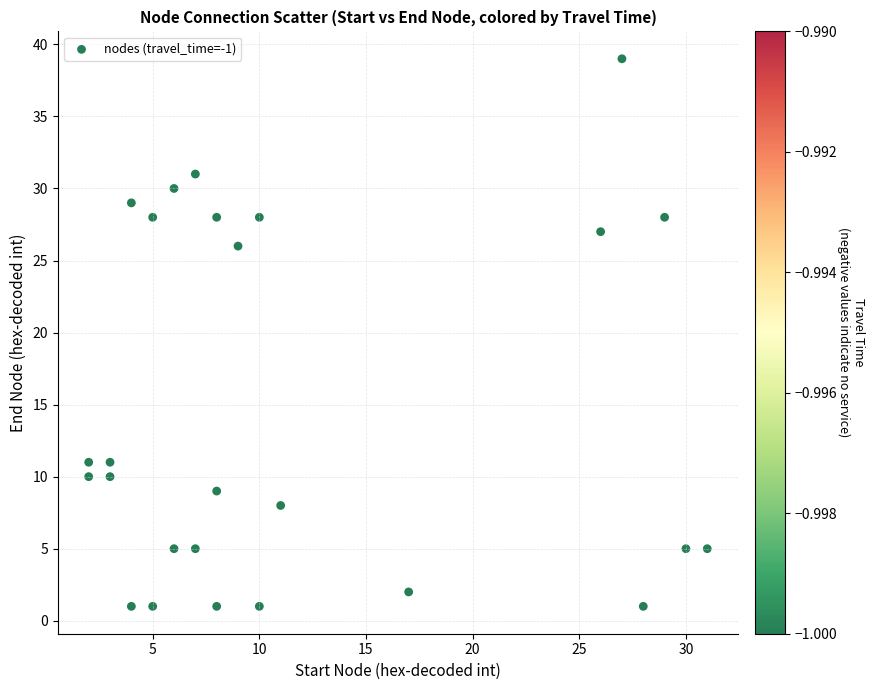

What is the range of X values (max minus min)?

29